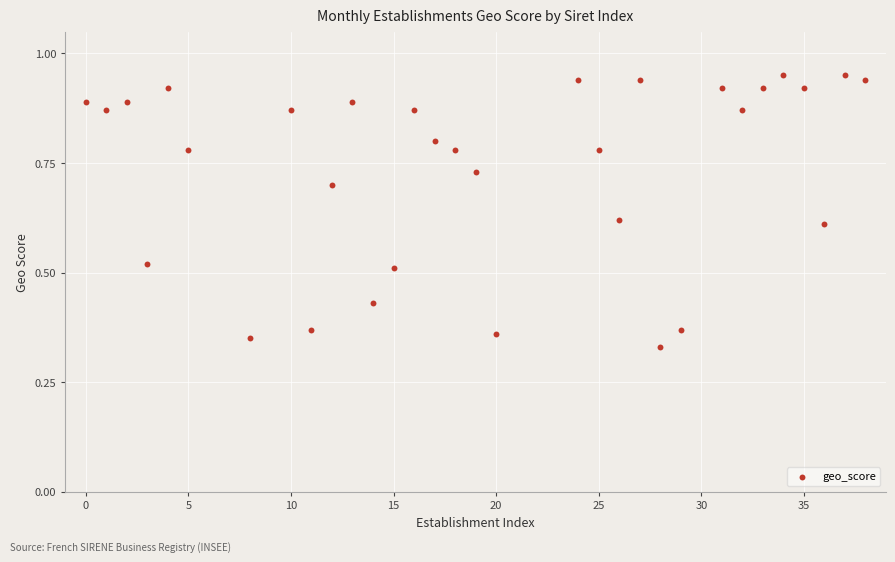

What is the range of X values (max minus min)?

38.0